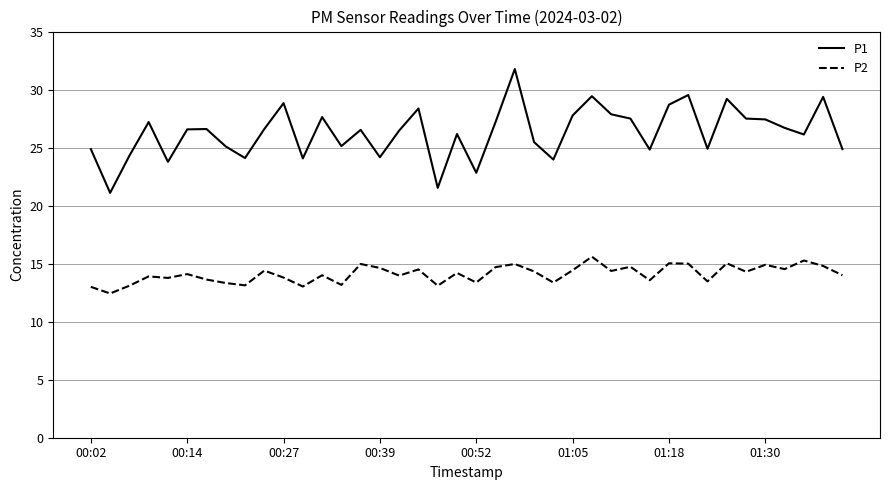

What is the greatest value displayed?

31.8